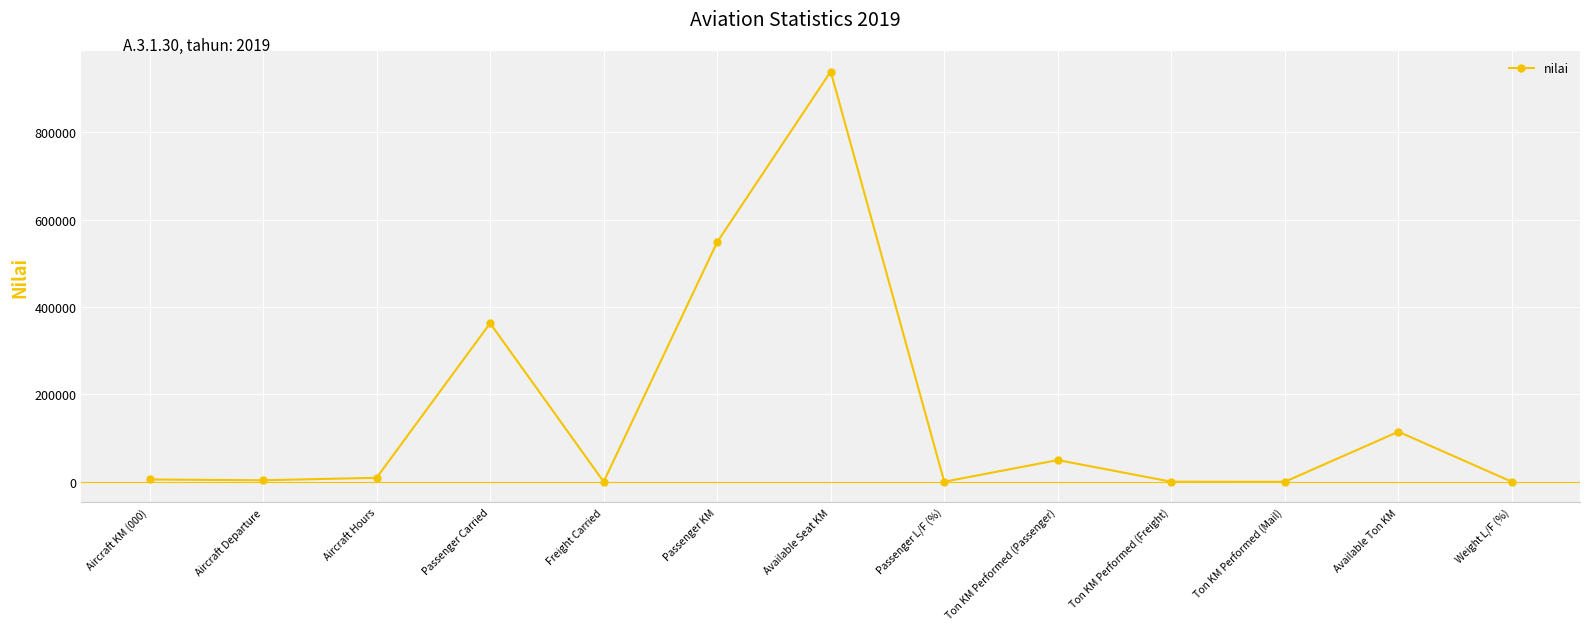

How many interior local valleys (lower than both neighbors) does the data have?

4